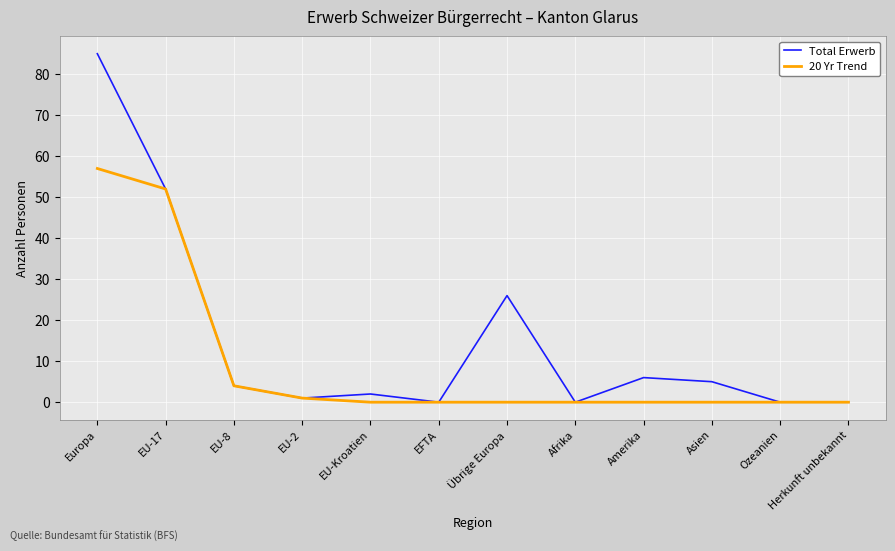

What is the total value across all series at EU-Kroatien?

2